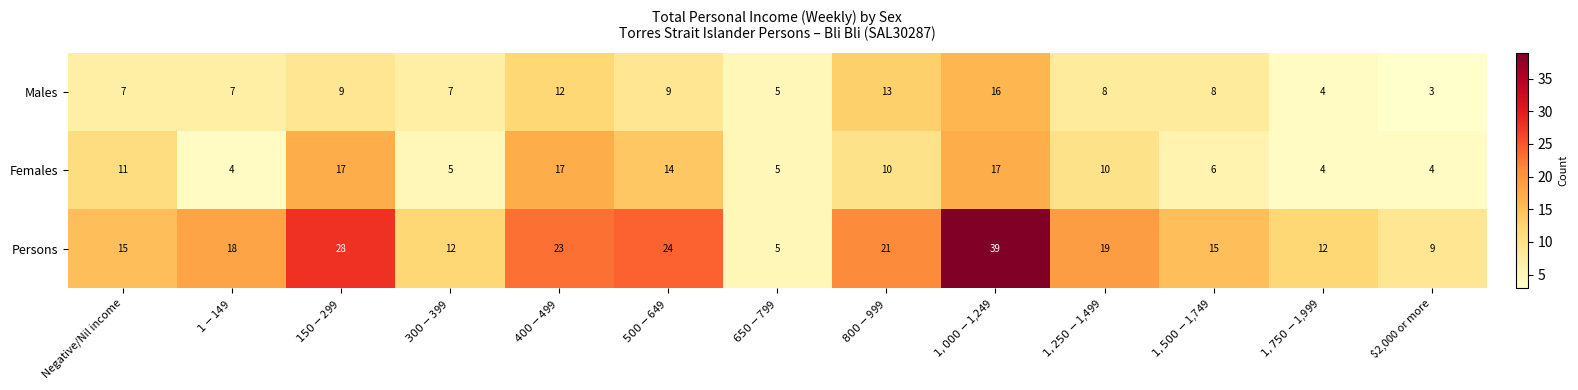

Which series has the largest range (max minus min)?

Persons